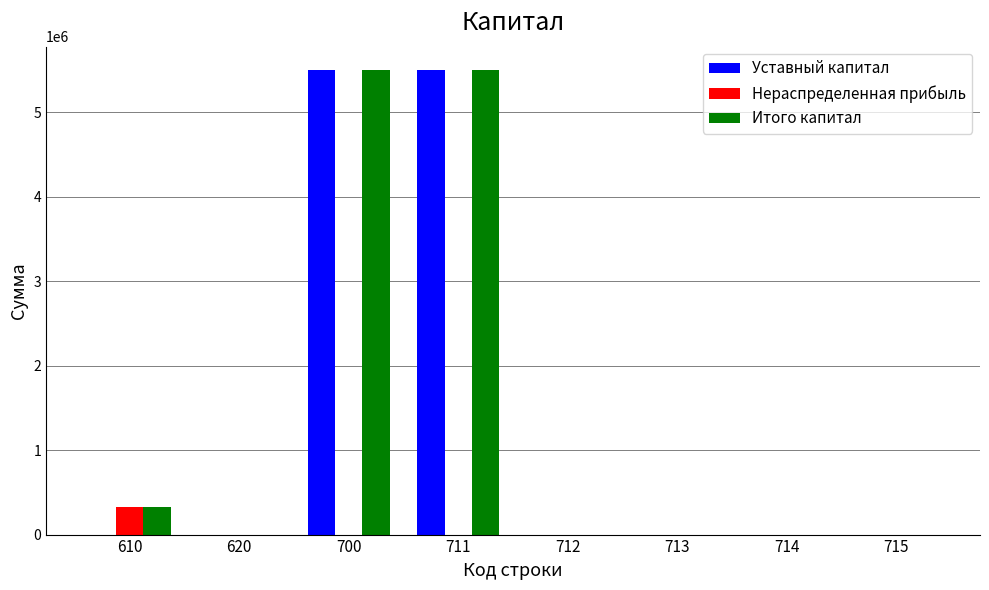

What is the highest value of the Уставный капитал series?

5500000.0